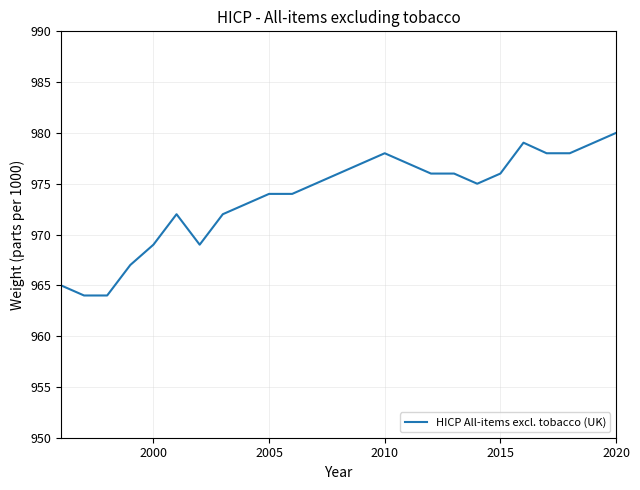

What is the maximum value shown in the chart?

980.0